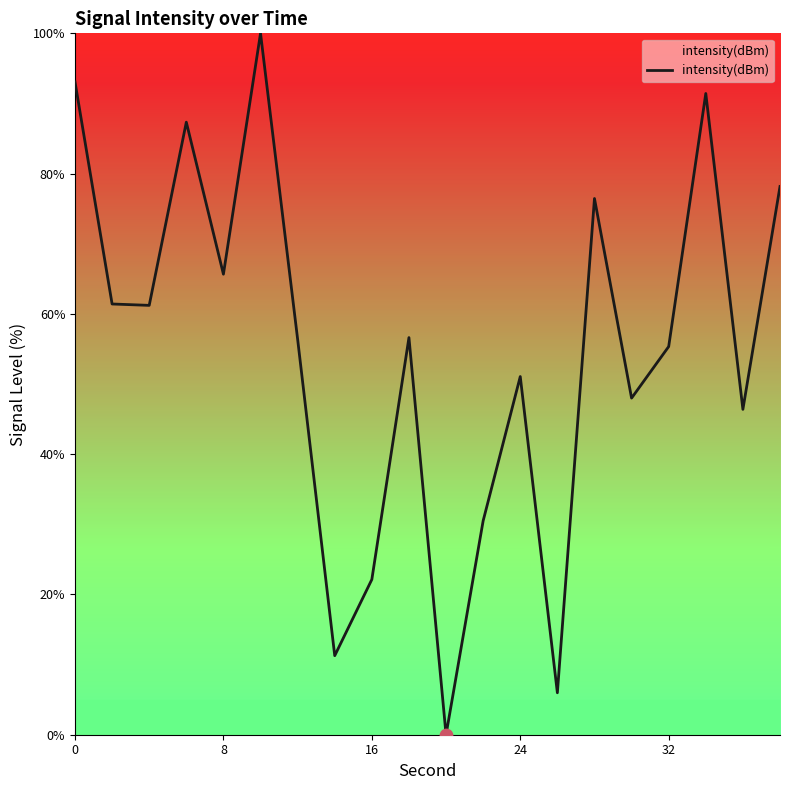

What is the greatest value displayed?

100.0